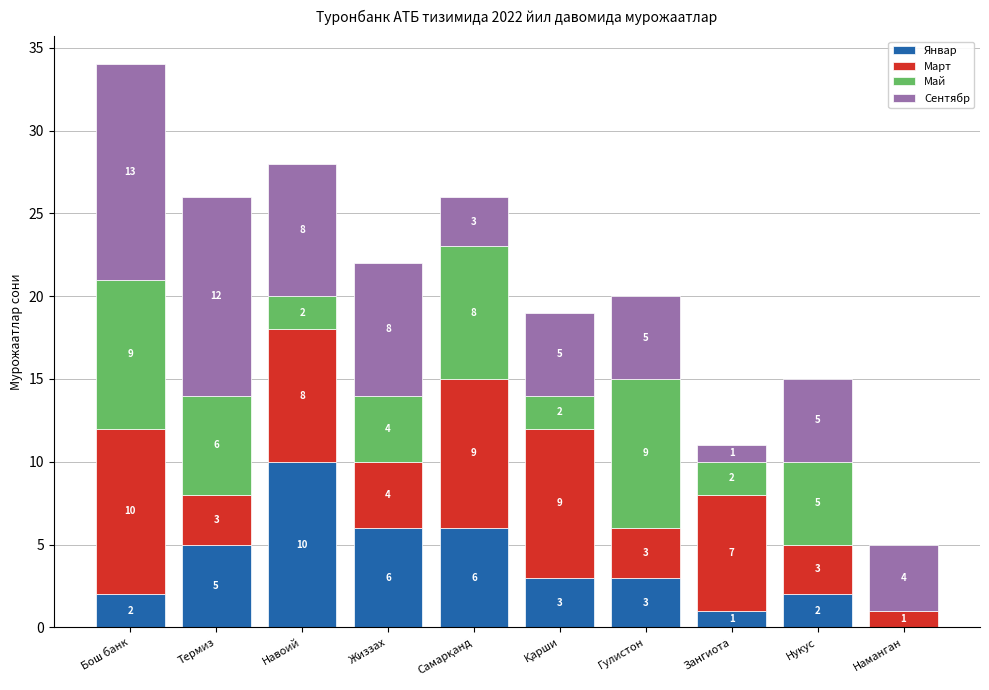

What is the approximate value of Январ at Жиззах, to the nearest 5?

5